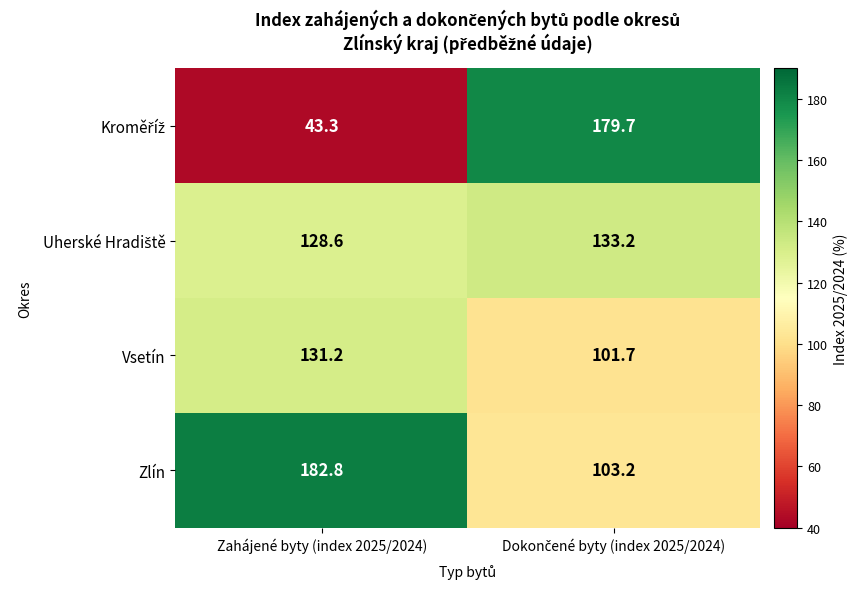

What is the sum of all Zlín values?

286.0